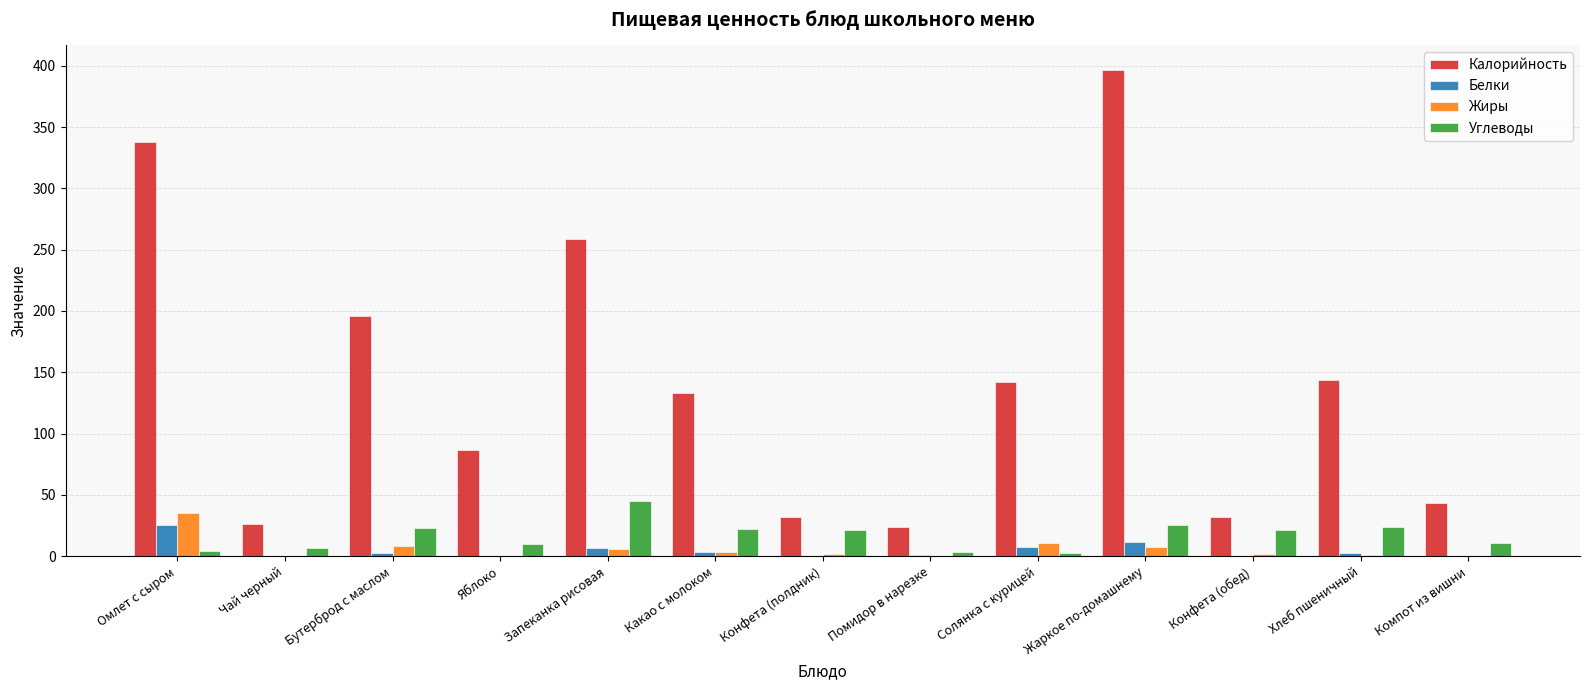

Is it true that Белки equals 25.3 at Омлет с сыром?

True